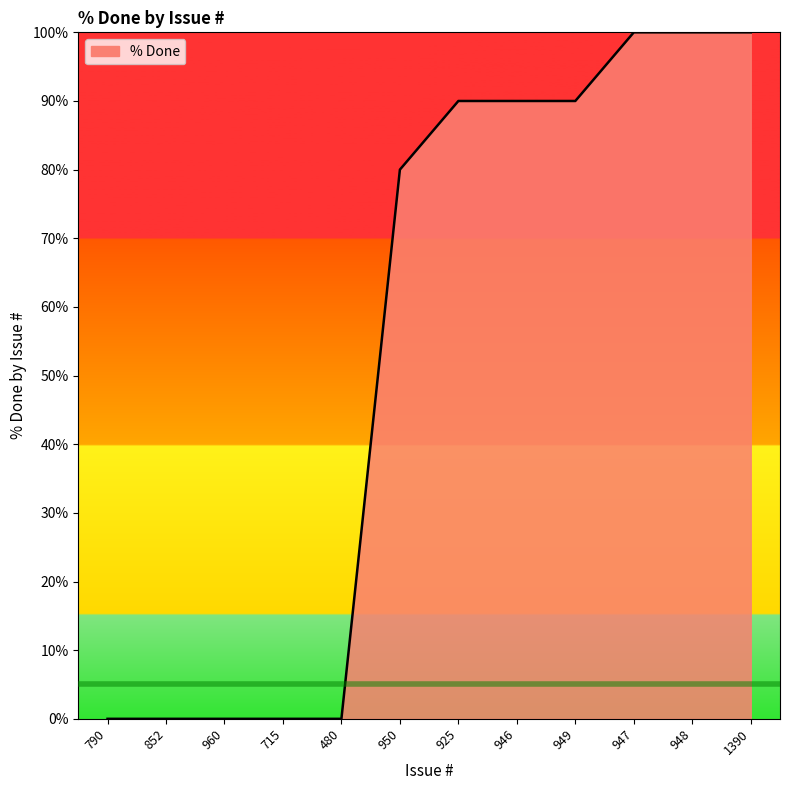

Which has a higher value, 1390 or 950?

1390